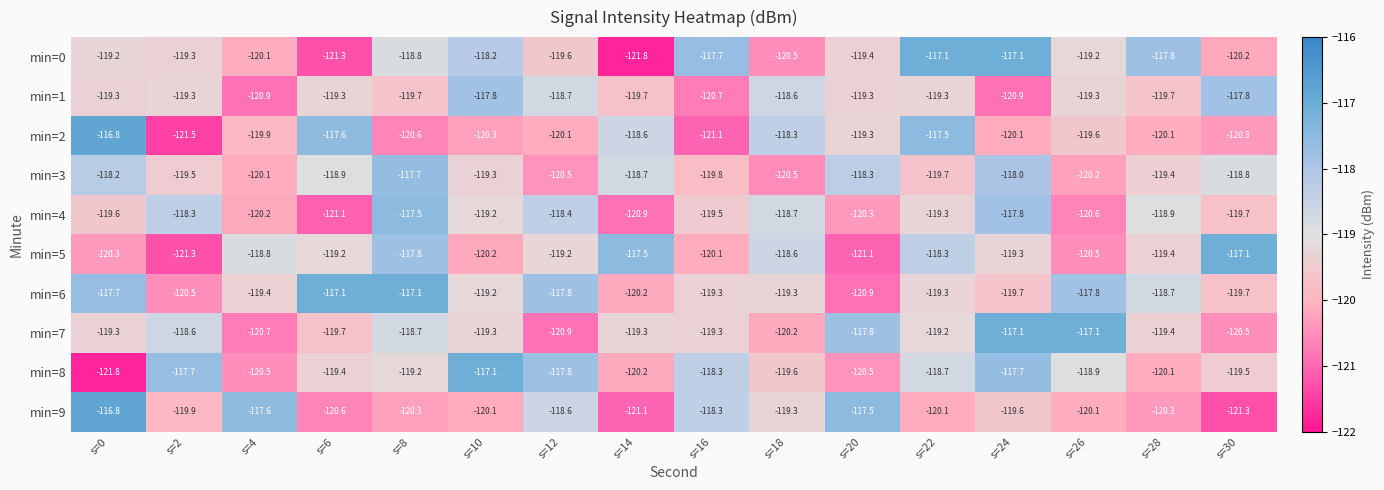

What is the spread (max minus min) of values at s=8?

3.5